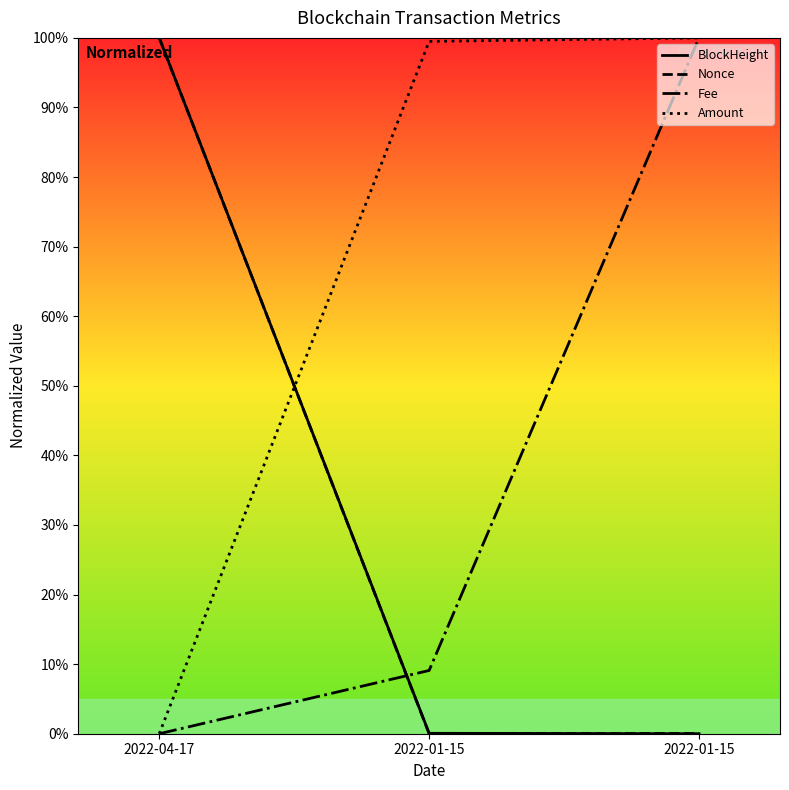

Does the chart display data point markers on the line(s)?

No